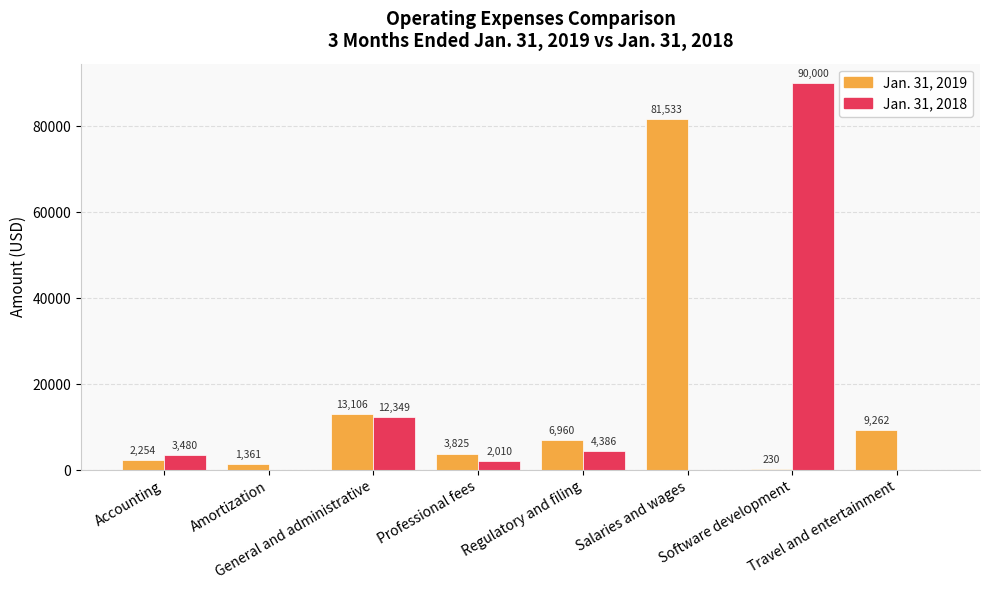

What is the average value of the Jan. 31, 2019 series?

14816